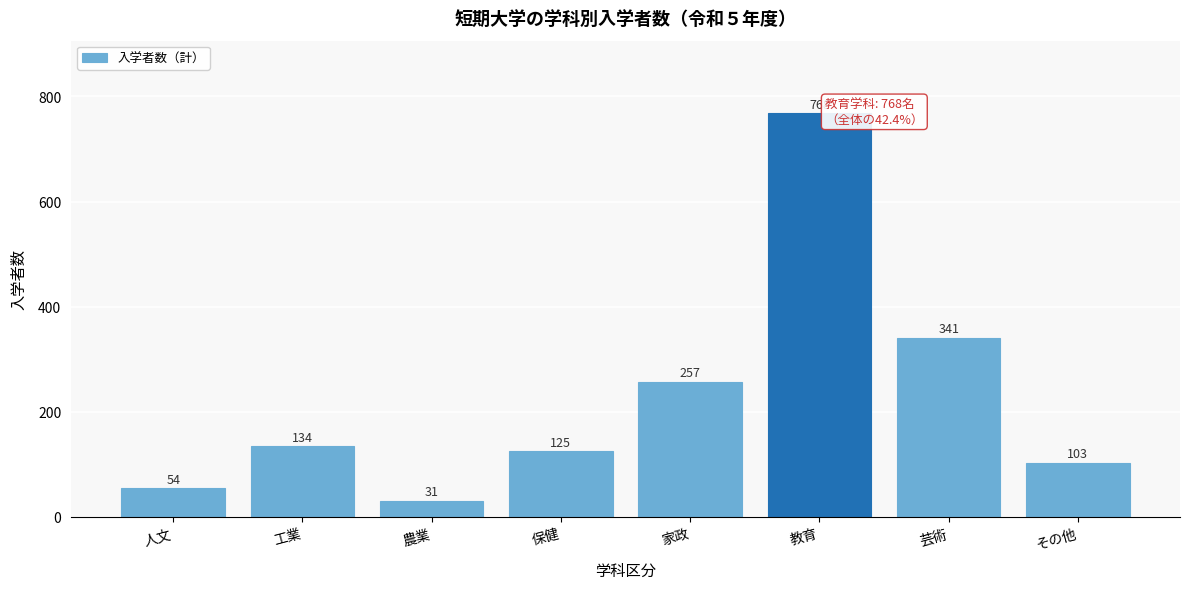

Reading left to right, list all the values displayed in this chart.

人文=54	工業=134	農業=31	保健=125	家政=257	教育=768	芸術=341	その他=103